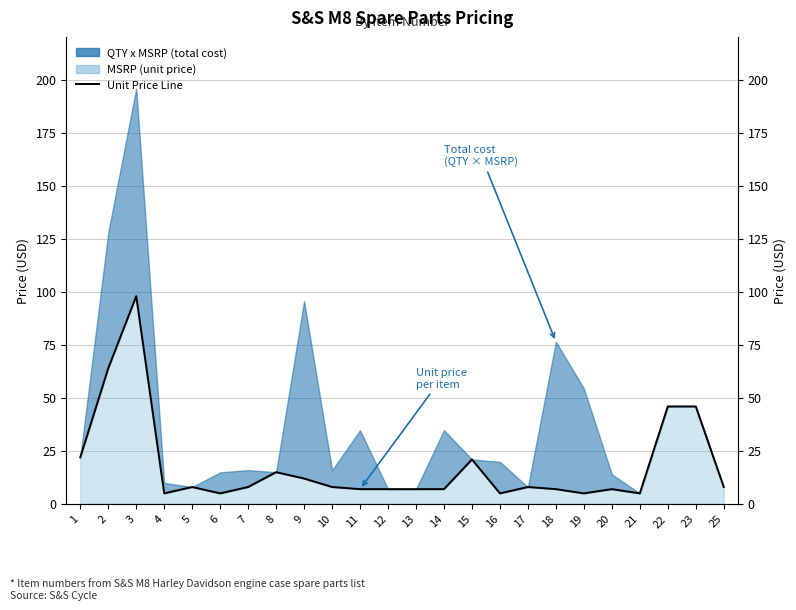

How many interior local valleys (lower than both neighbors) does the data have?

5